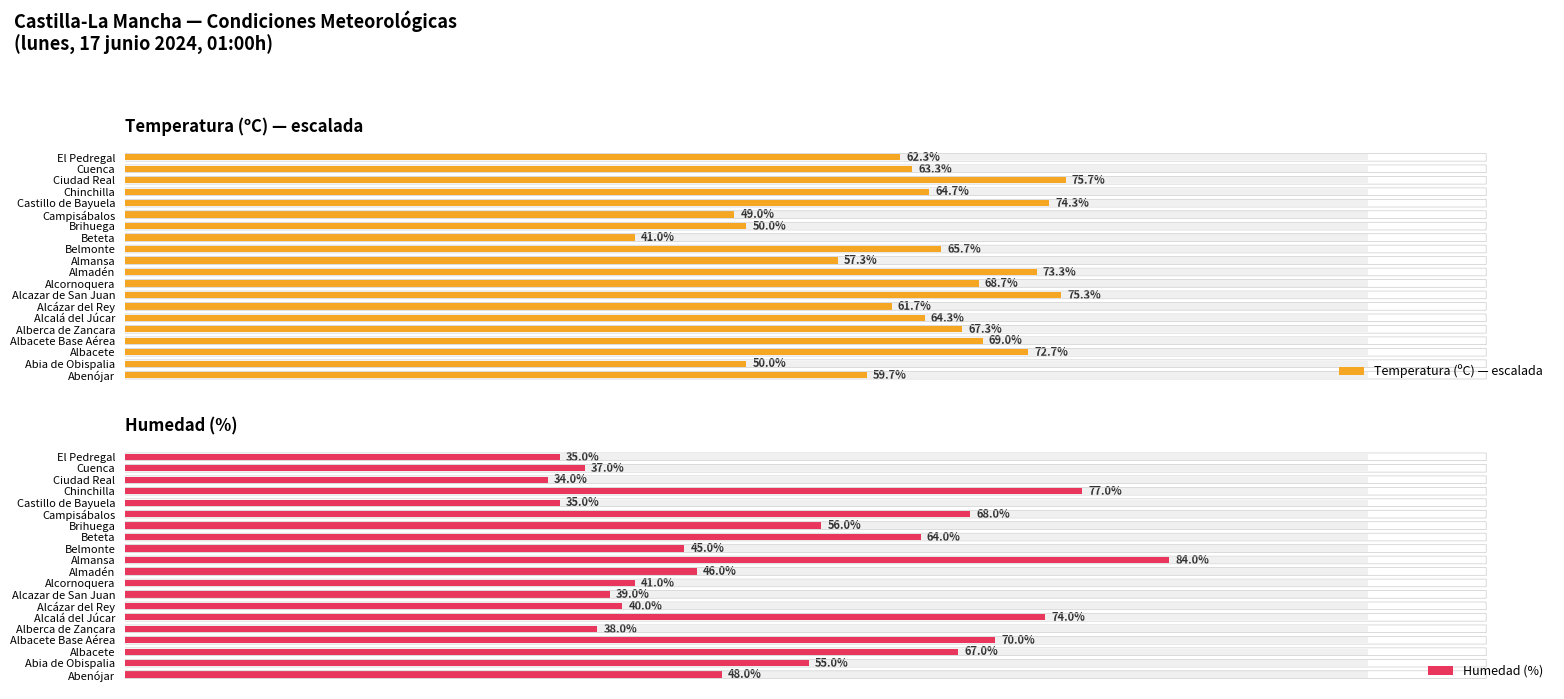

Which has a higher value, Abia de Obispalia or Albacete Base Aérea?

Albacete Base Aérea